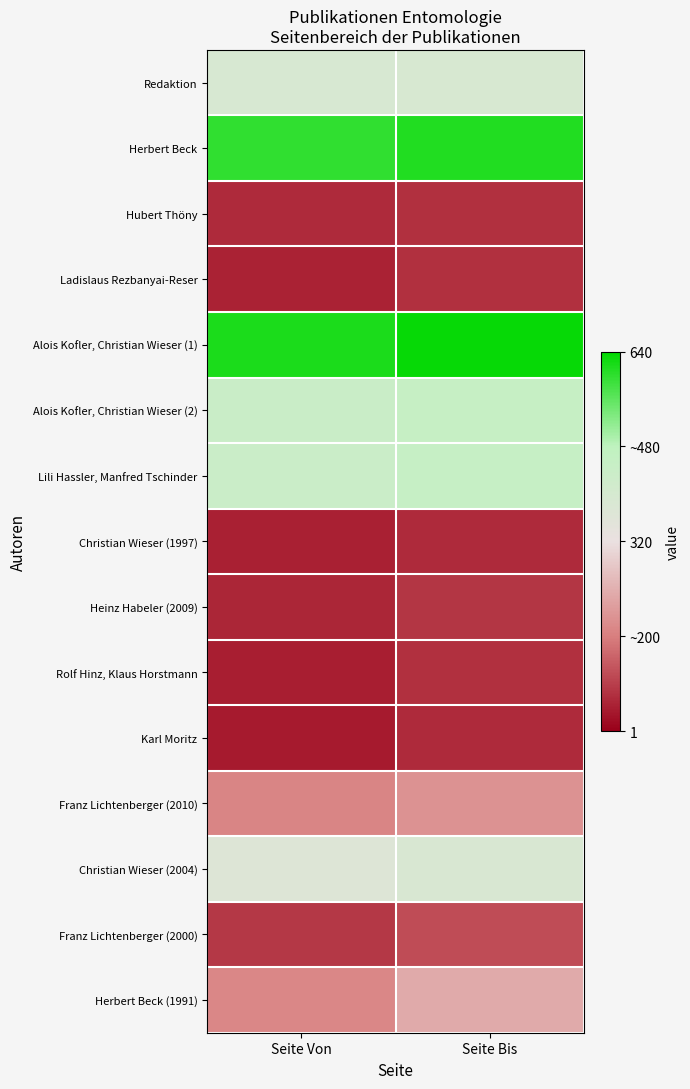

Rank the series by their maximum value, from lowest to highest.

Karl Moritz, Christian Wieser (1997), Hubert Thöny, Ladislaus Rezbanyai-Reser, Rolf Hinz, Klaus Horstmann, Heinz Habeler (2009), Franz Lichtenberger (2000), Franz Lichtenberger (2010), Herbert Beck (1991), Christian Wieser (2004), Redaktion, Lili Hassler, Manfred Tschinder, Alois Kofler, Christian Wieser (2), Herbert Beck, Alois Kofler, Christian Wieser (1)